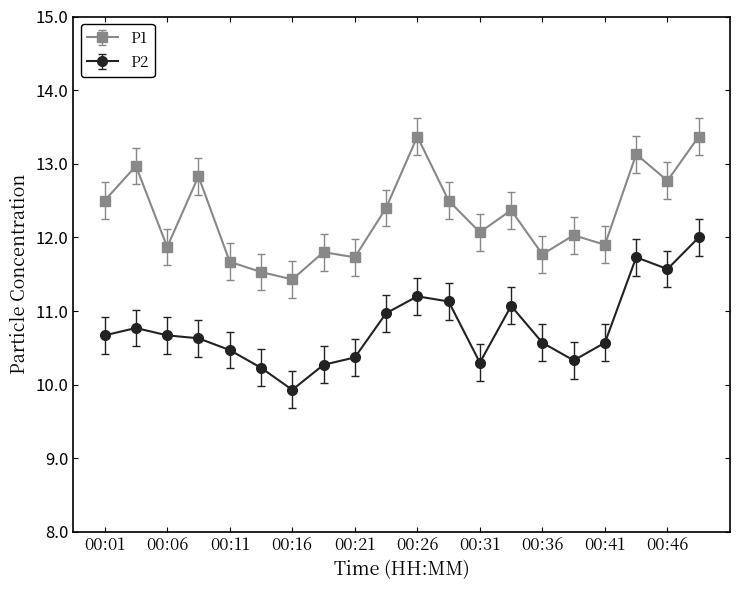

What is the difference between the maximum and second lowest values in the P1 series?

1.8